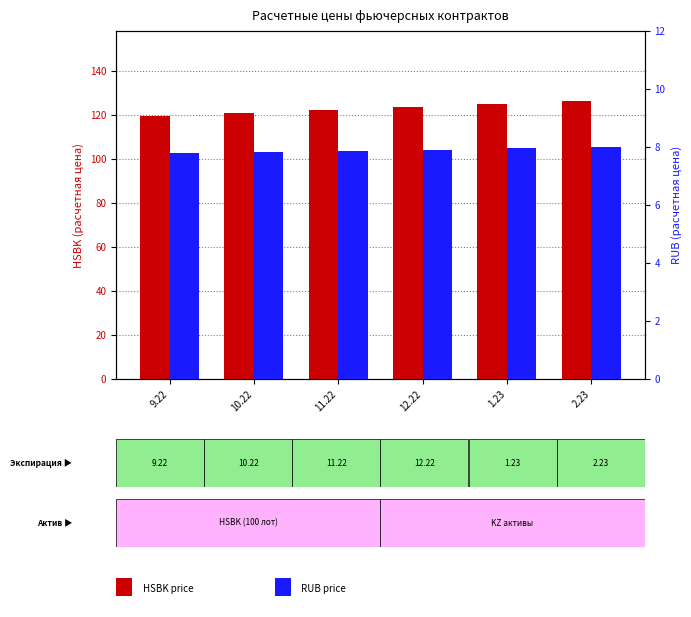

Reading left to right, transcribe all the data shown in this chart.

HSBK: 9.22=119.5	10.22=121.0	11.22=122.2	12.22=123.5	1.23=125.1	2.23=126.4
RUB: 9.22=7.8	10.22=7.8	11.22=7.9	12.22=7.9	1.23=8.0	2.23=8.0